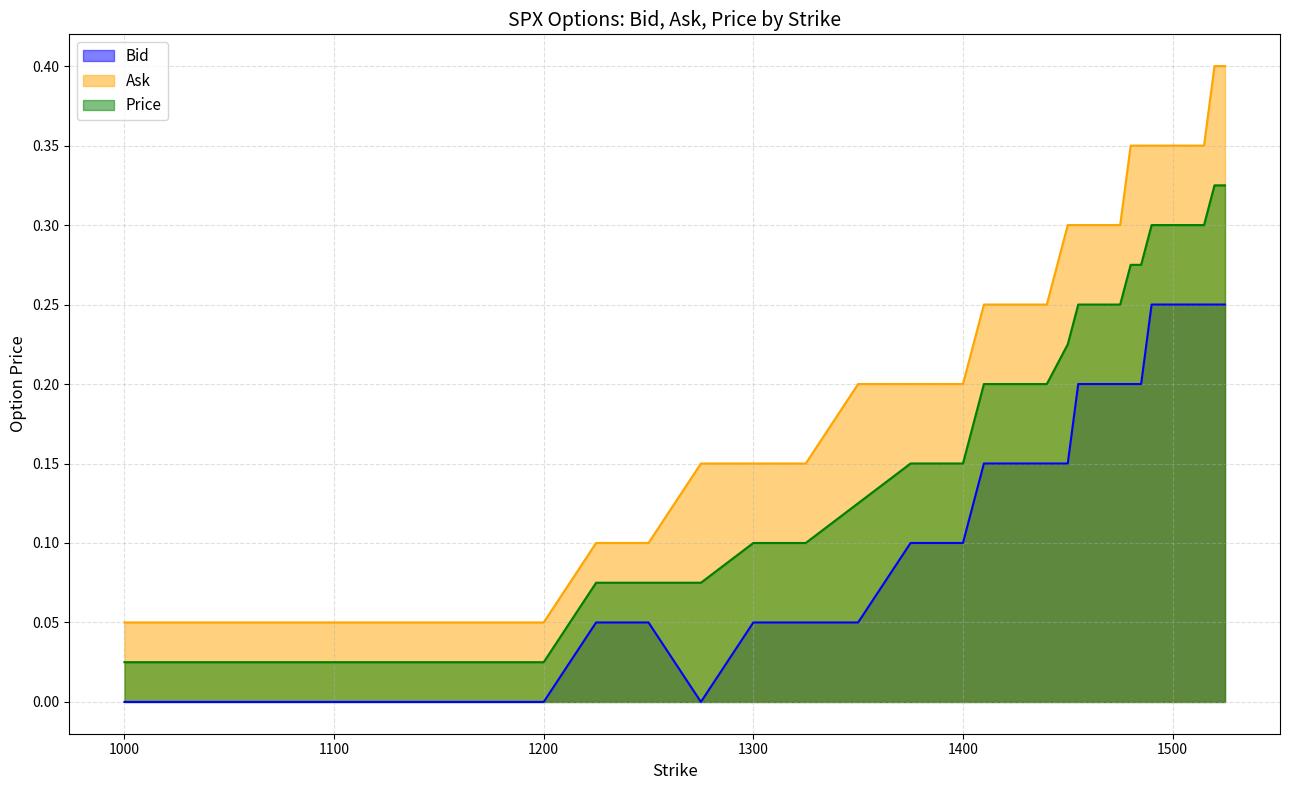

Reading left to right, what are all the values shown in this chart?

Bid: 0.0	0.0	0.0	0.0	0.0	0.0	0.0	0.1	0.1	0.0	0.1	0.1	0.1	0.1	0.1	0.1	0.1	0.1	0.1	0.1	0.1	0.1	0.2	0.2	0.2	0.2	0.2	0.2	0.2	0.2	0.2	0.2	0.2	0.2	0.2	0.2	0.2
Ask: 0.1	0.1	0.1	0.1	0.1	0.1	0.1	0.1	0.1	0.1	0.1	0.1	0.2	0.2	0.2	0.2	0.2	0.2	0.2	0.2	0.2	0.3	0.3	0.3	0.3	0.3	0.3	0.3	0.3	0.3	0.3	0.3	0.3	0.3	0.3	0.4	0.4
Price: 0.0	0.0	0.0	0.0	0.0	0.0	0.0	0.1	0.1	0.1	0.1	0.1	0.1	0.1	0.1	0.1	0.2	0.2	0.2	0.2	0.2	0.2	0.2	0.2	0.2	0.2	0.2	0.3	0.3	0.3	0.3	0.3	0.3	0.3	0.3	0.3	0.3